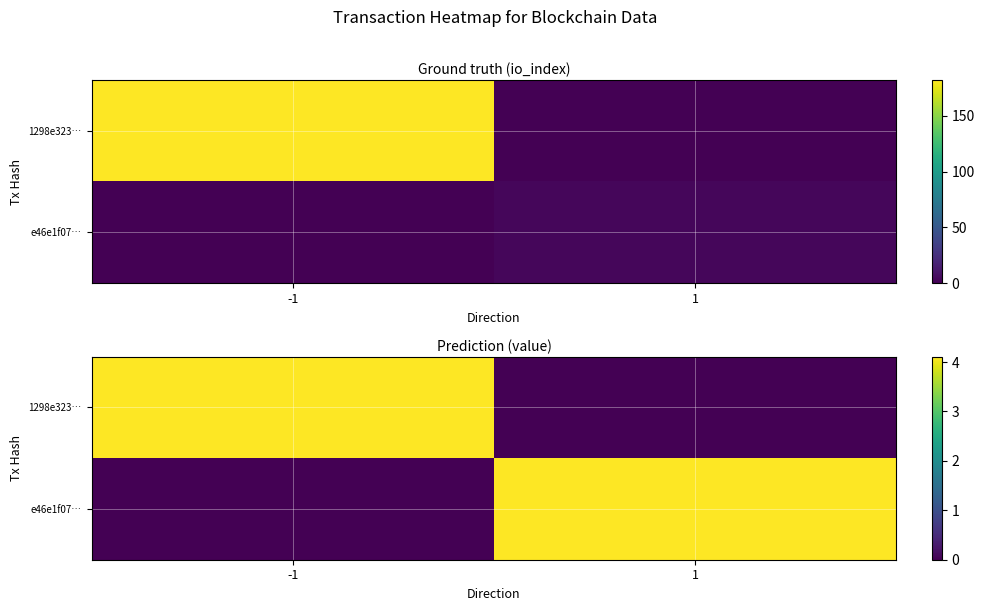

Which series has the largest range (max minus min)?

1298e323…